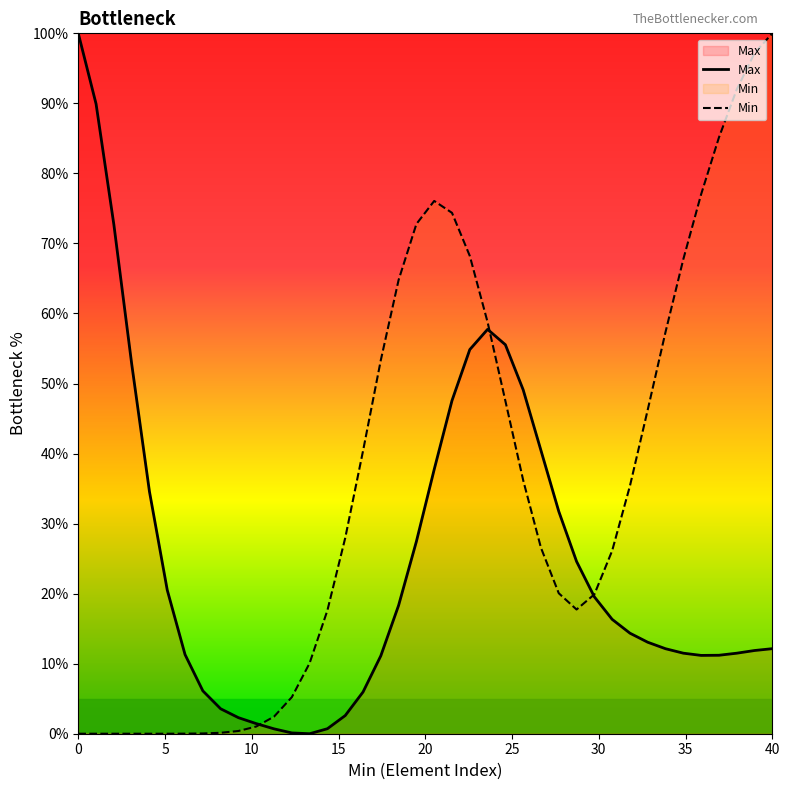

How many intersections are there between Min and Max?

3